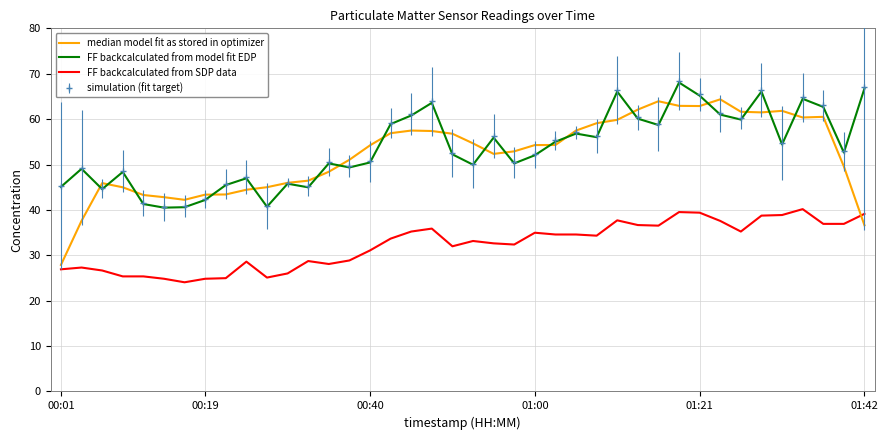

Which series has the largest range (max minus min)?

median model fit as stored in optimizer